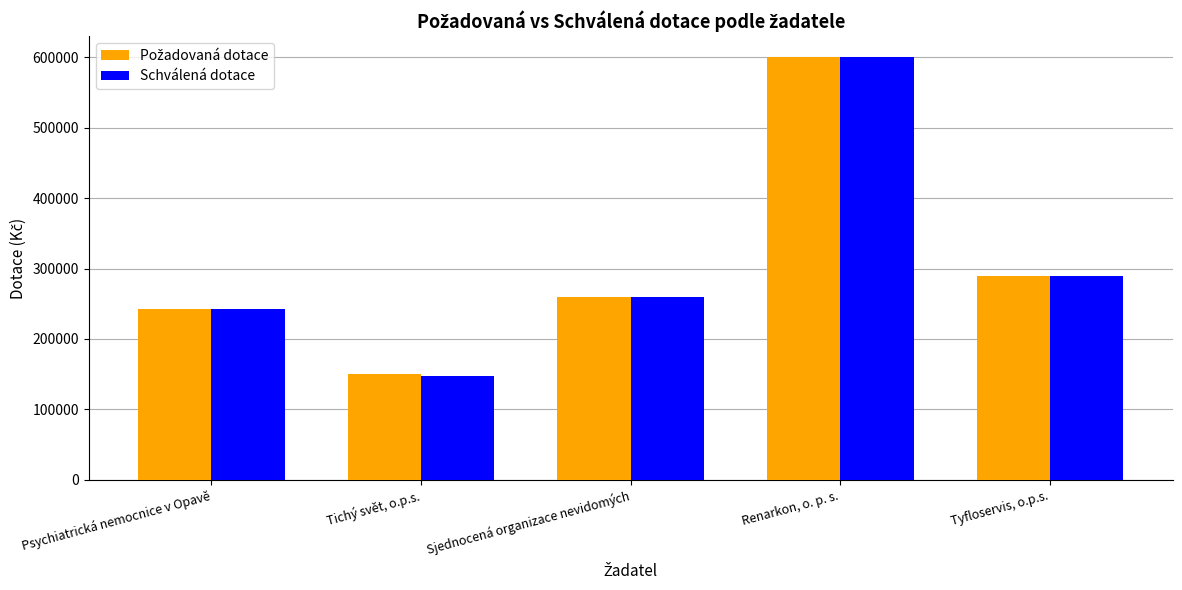

What is the difference between the Schválená dotace values at Psychiatrická nemocnice v Opavě and Tyfloservis, o.p.s.?

48000